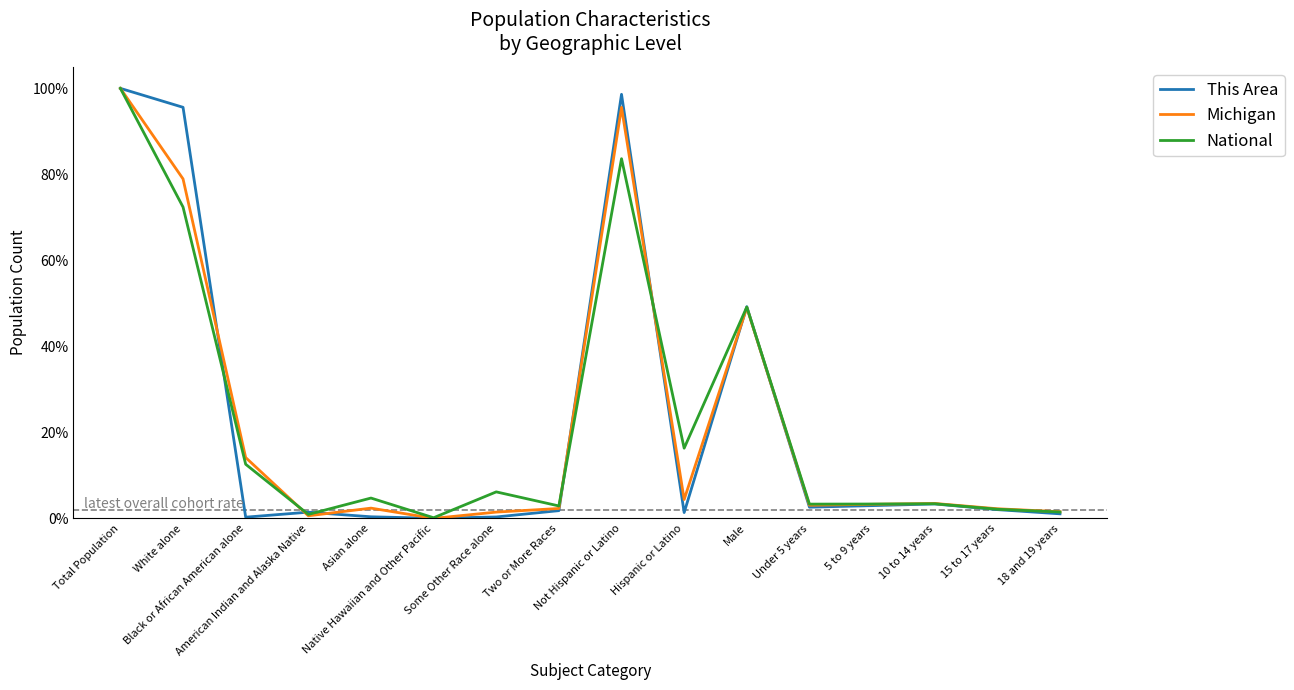

The Michigan series shows 34.2 at Male. True or false?

False